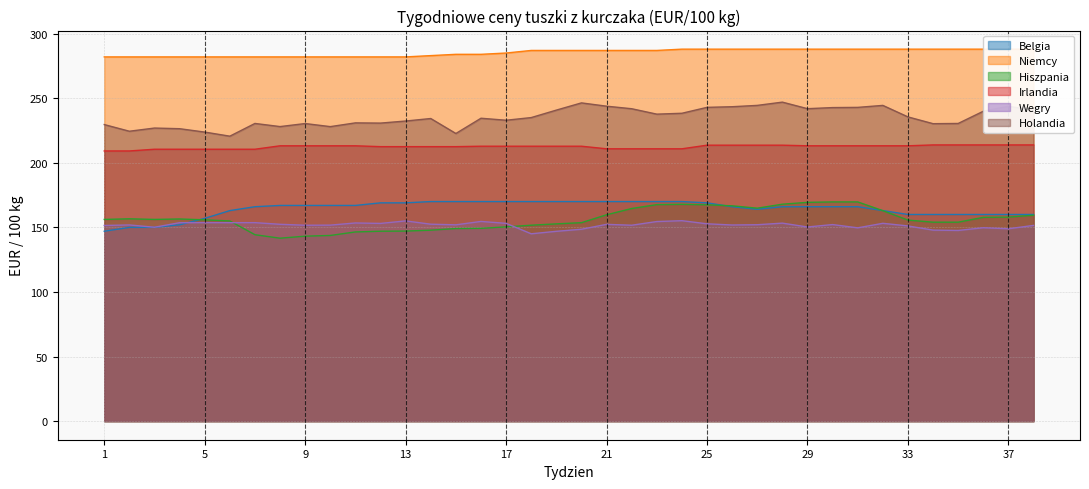

What is the total value across all series at 29?

1228.8